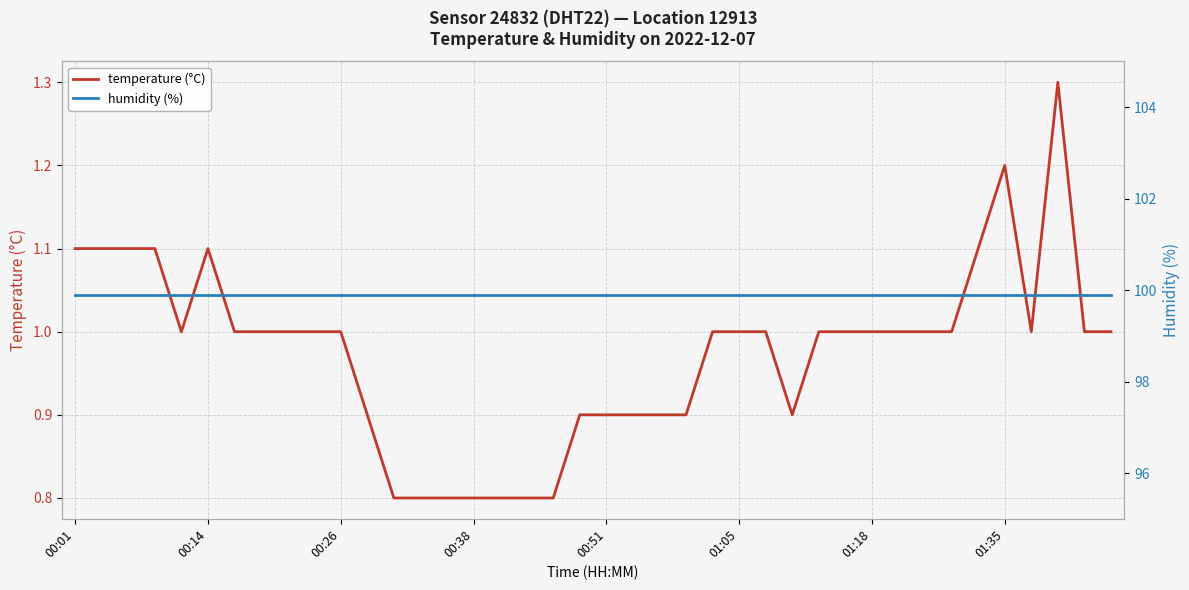

True or false: temperature (°C) and humidity (%) intersect in this chart.

False